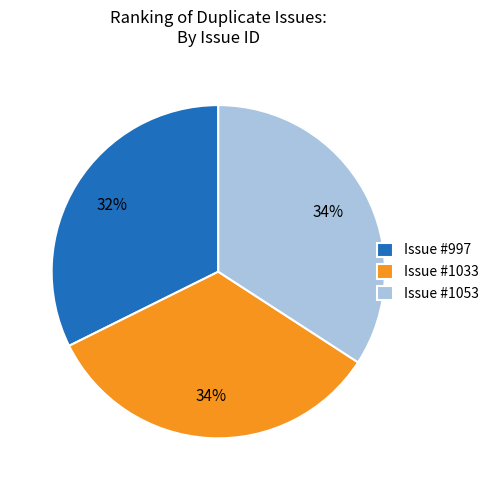

Do Issue #1053 and Issue #1033 together represent more than half of the pie?

Yes